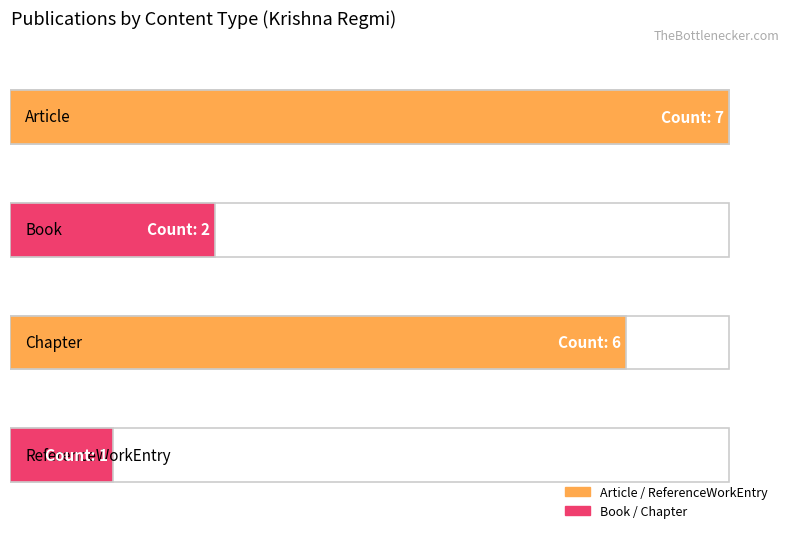

The value at Chapter is 3. True or false?

False